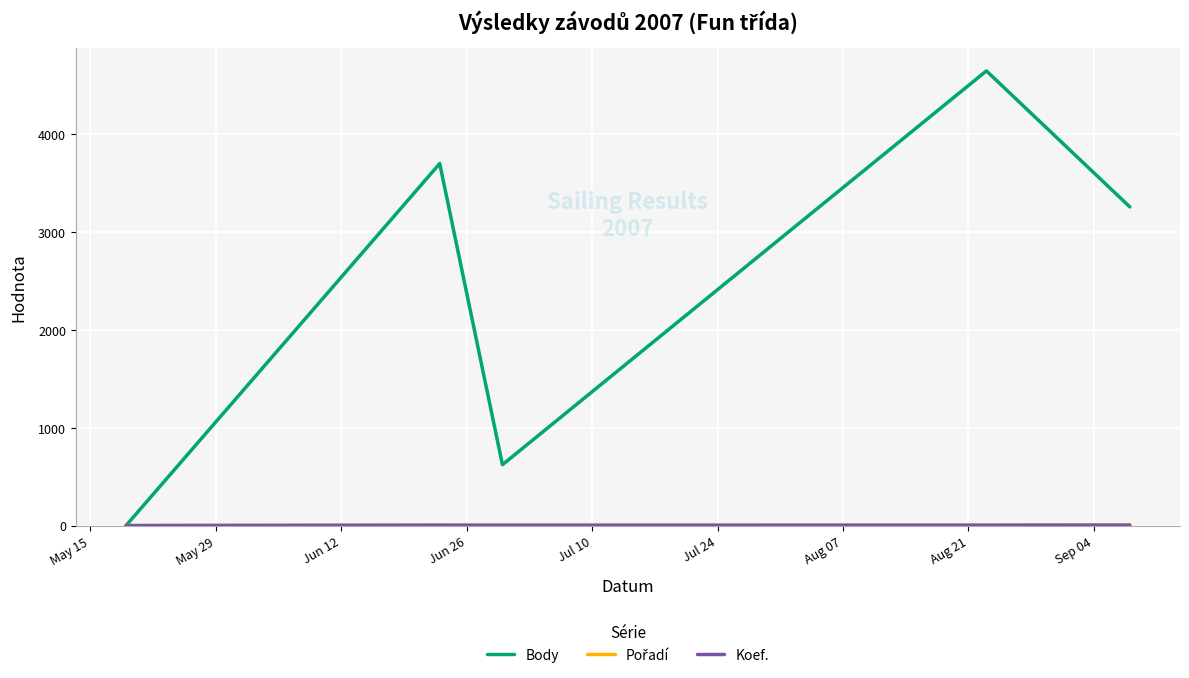

Which series has the largest total across all categories?

Body